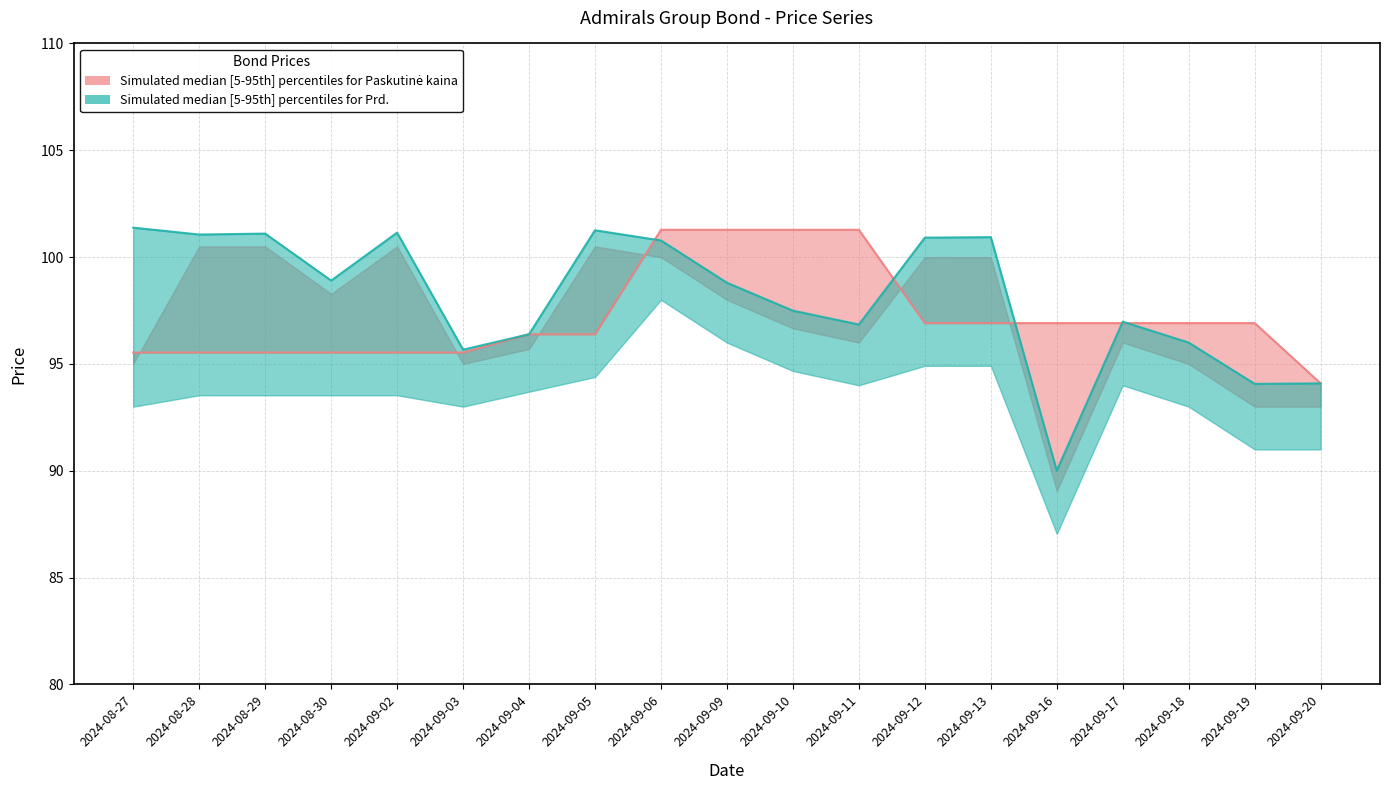

Reading left to right, transcribe all the data shown in this chart.

Paskutine kaina: 2024-08-27=95.5	2024-08-28=95.5	2024-08-29=95.5	2024-08-30=95.5	2024-09-02=95.5	2024-09-03=95.5	2024-09-04=96.4	2024-09-05=96.4	2024-09-06=101.3	2024-09-09=101.3	2024-09-10=101.3	2024-09-11=101.3	2024-09-12=96.9	2024-09-13=96.9	2024-09-16=96.9	2024-09-17=96.9	2024-09-18=96.9	2024-09-19=96.9	2024-09-20=94.1
Prd.: 2024-08-27=101.4	2024-08-28=101.1	2024-08-29=101.1	2024-08-30=98.9	2024-09-02=101.1	2024-09-03=95.7	2024-09-04=96.4	2024-09-05=101.3	2024-09-06=100.8	2024-09-09=98.8	2024-09-10=97.5	2024-09-11=96.8	2024-09-12=100.9	2024-09-13=100.9	2024-09-16=90.0	2024-09-17=97.0	2024-09-18=96.0	2024-09-19=94.1	2024-09-20=94.1